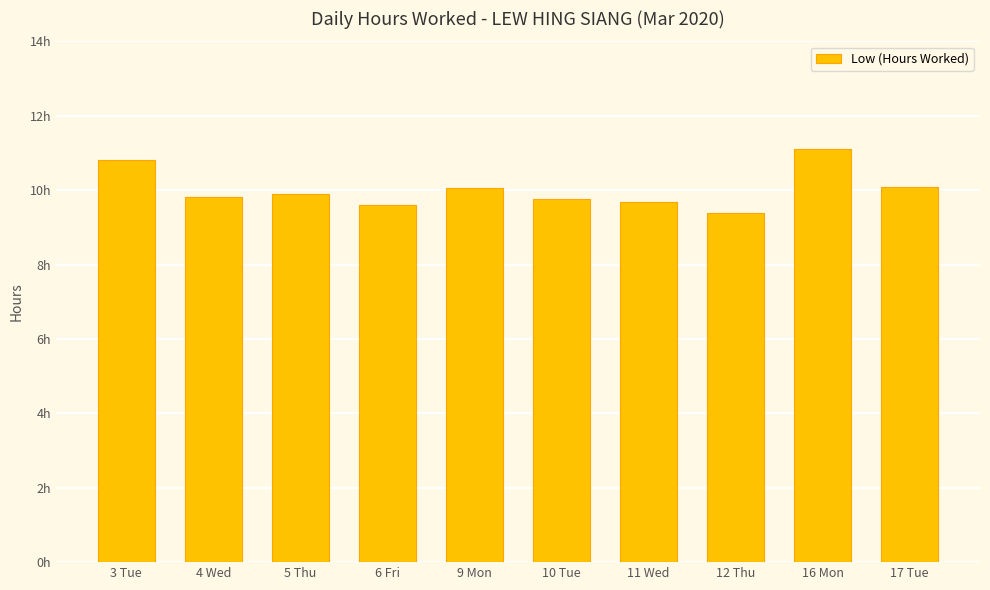

Approximately how many times larger is the value at 11 Wed compared to 4 Wed?

1.0